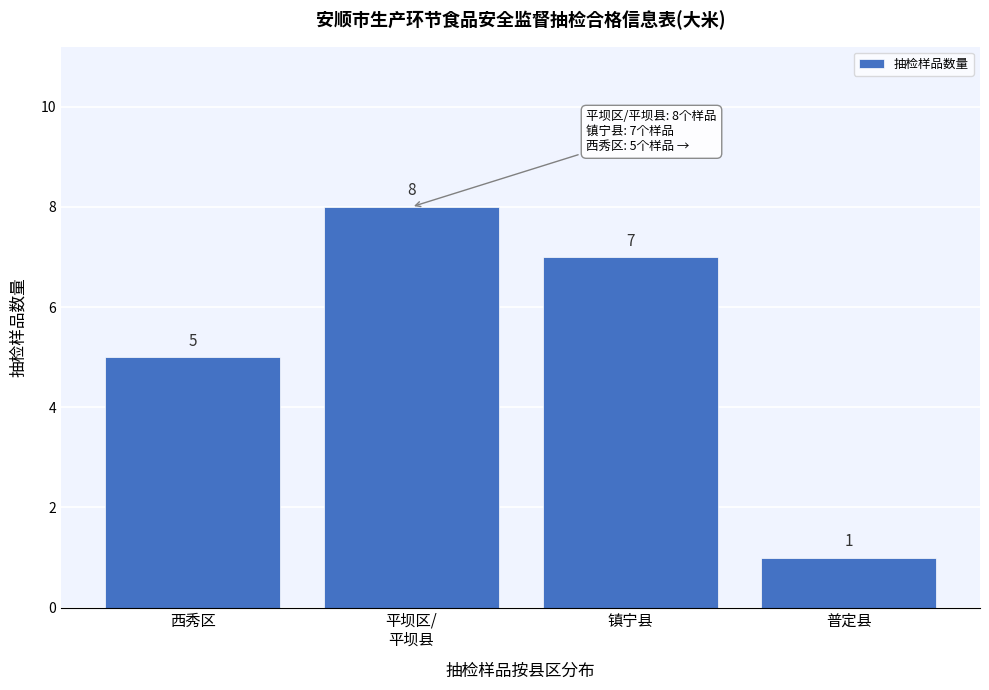

Reading left to right, transcribe all the data shown in this chart.

5	8	7	1